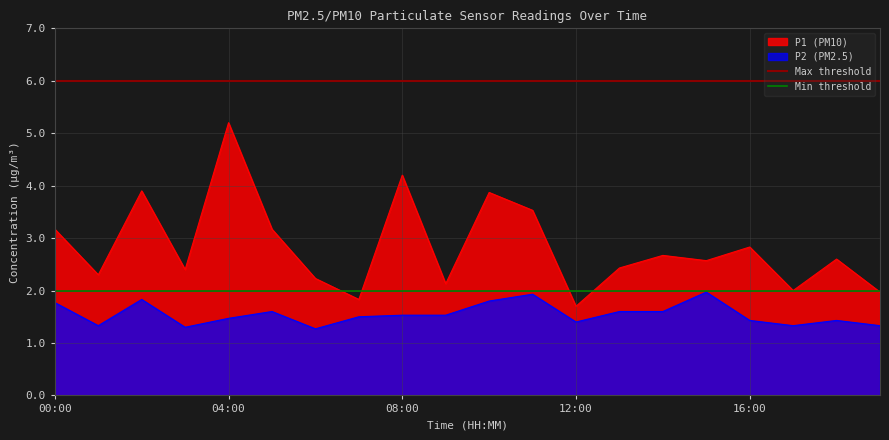

At which label is Max threshold closest to 6?

00:00